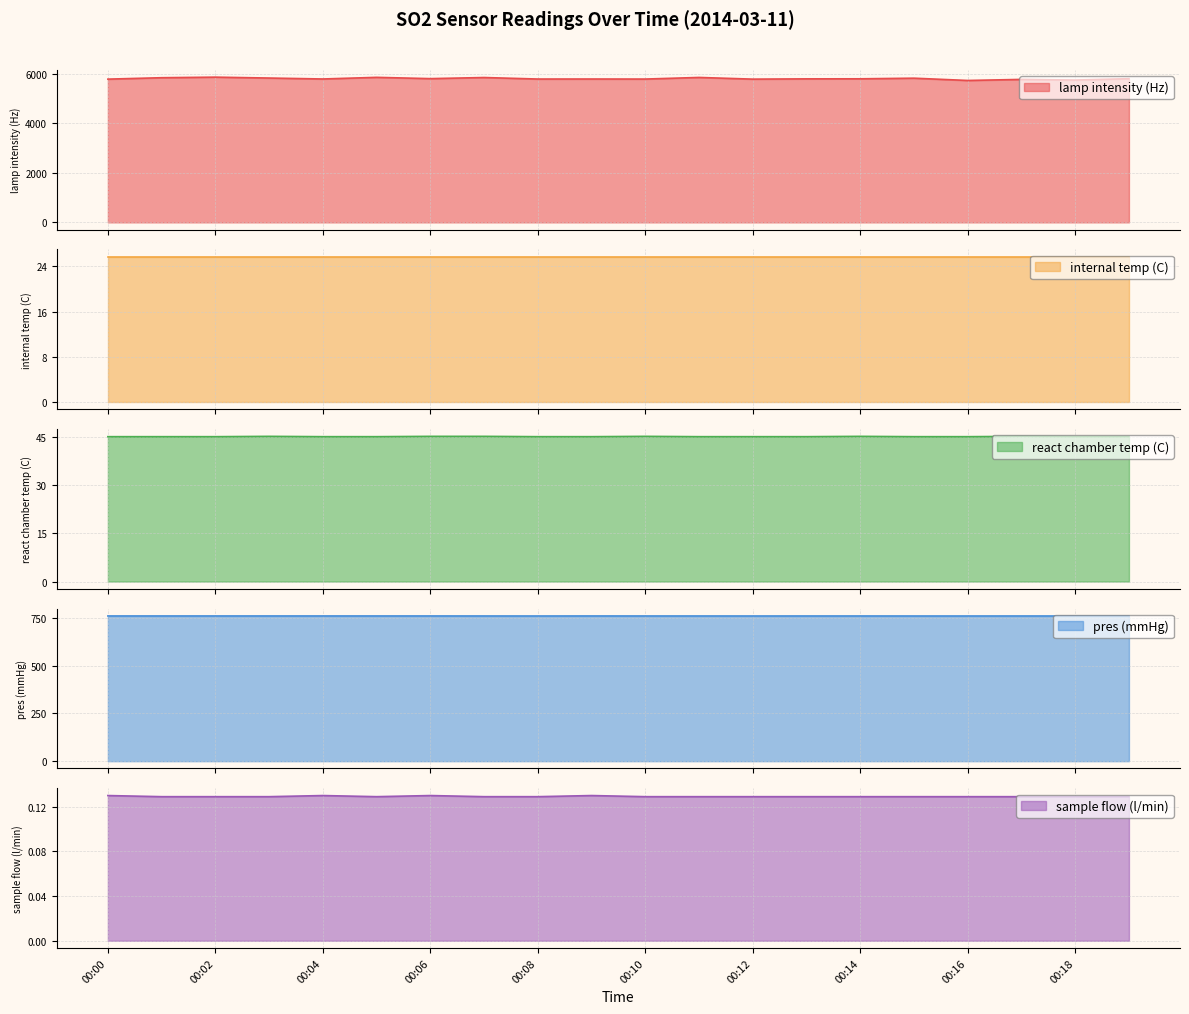

At which category is the sum across all series the highest?

00:02